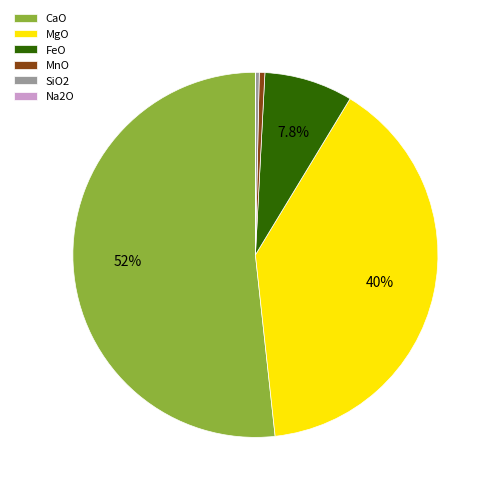

To the nearest percent, what is the difference between the largest and smallest slice percentages?

52%